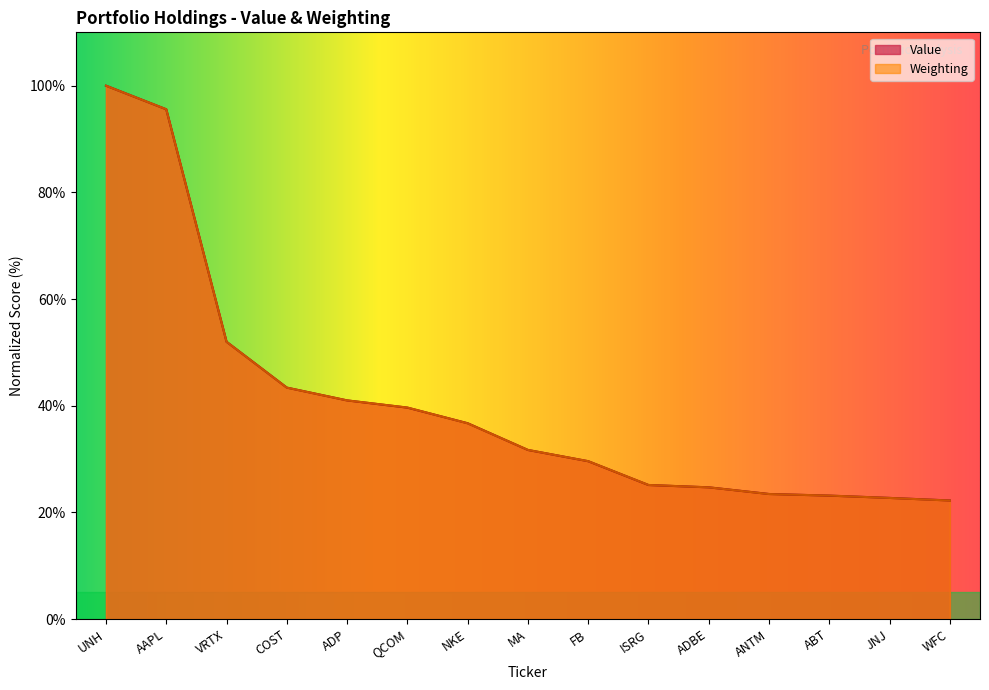

What are all the series names shown in the legend?

Value, Weighting